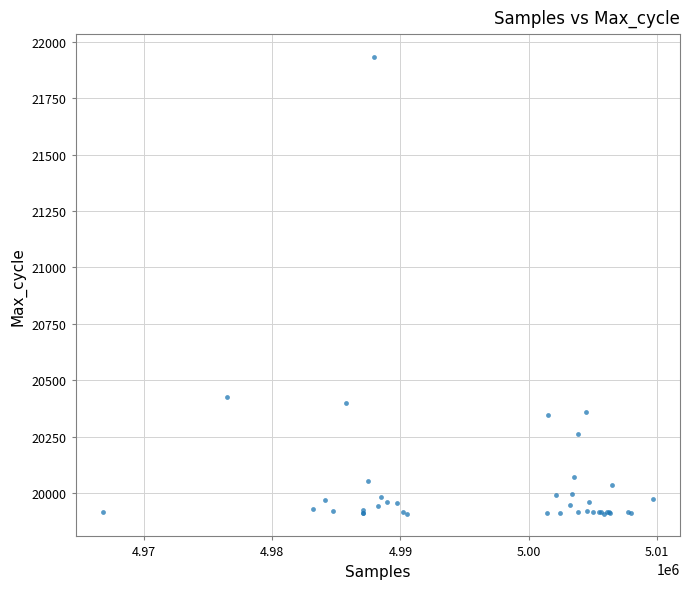

What Y value in the scatter plot is closest to 20921?

20426